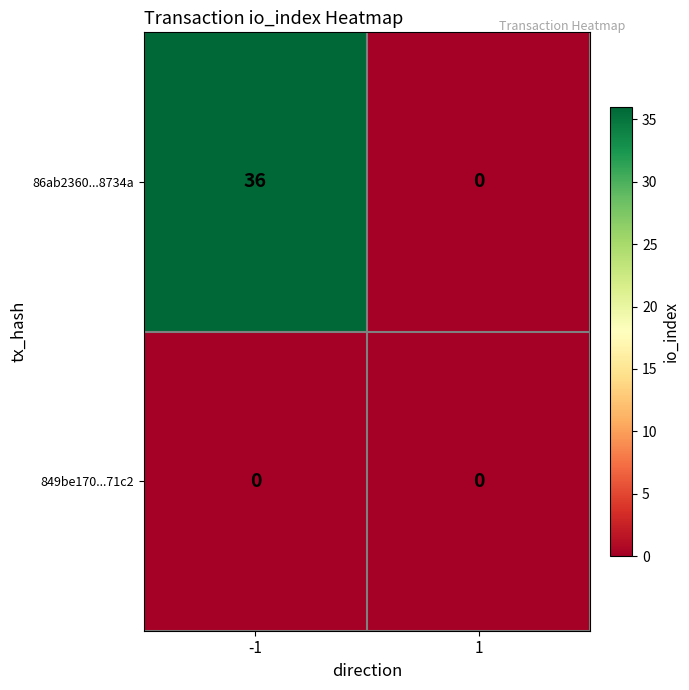

Which series has the widest spread of values?

86ab2360...8734a